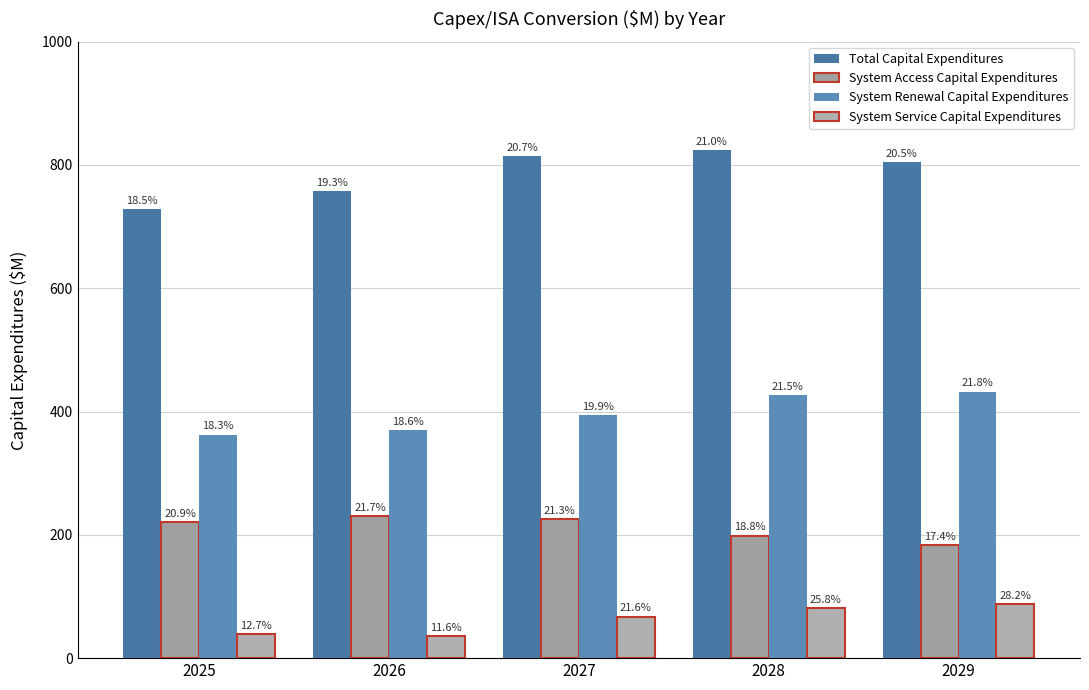

Rank the series by their maximum value, from highest to lowest.

Total Capital Expenditures, System Renewal Capital Expenditures, System Access Capital Expenditures, System Service Capital Expenditures